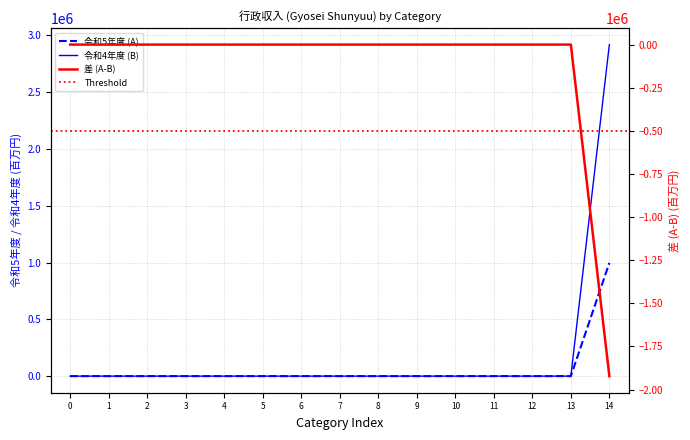

What is the sum of all 令和4年度 (B) values?

997305